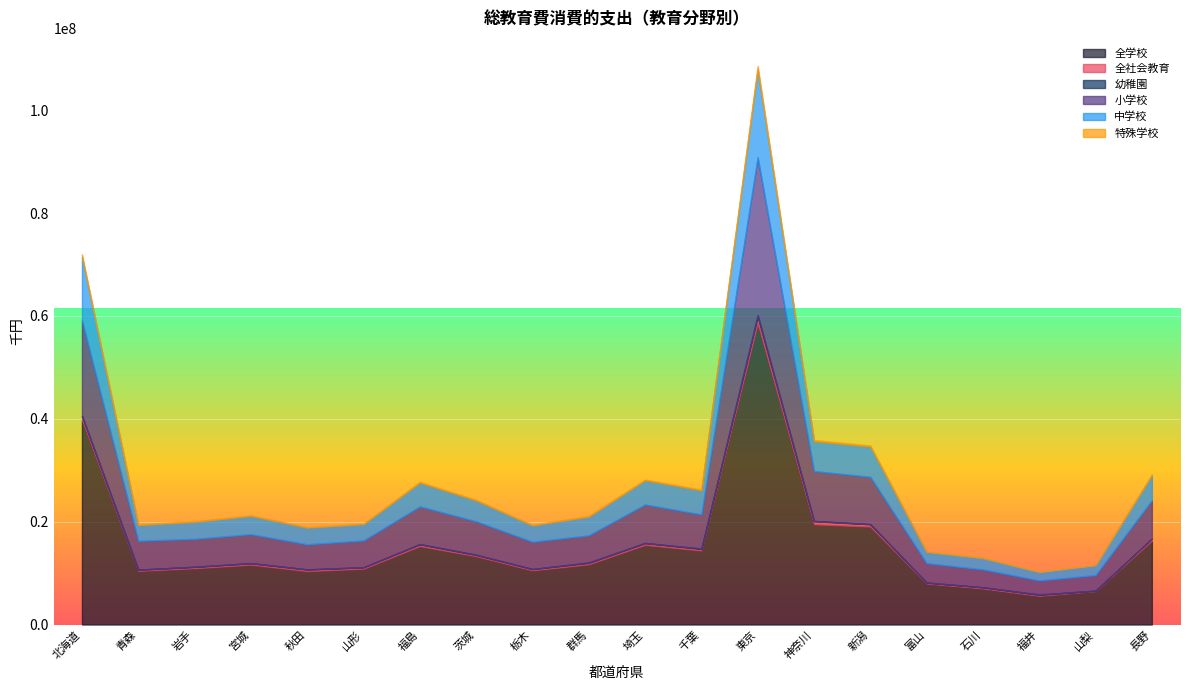

True or false: 小学校 and 幼稚園 intersect in this chart.

False